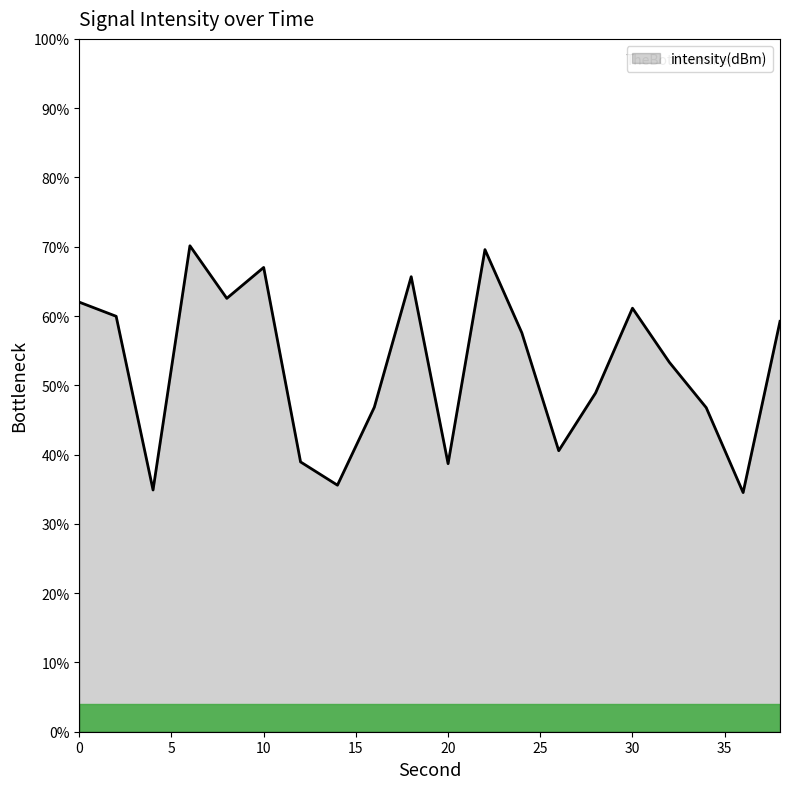

What is the sum of all values?

1053.9